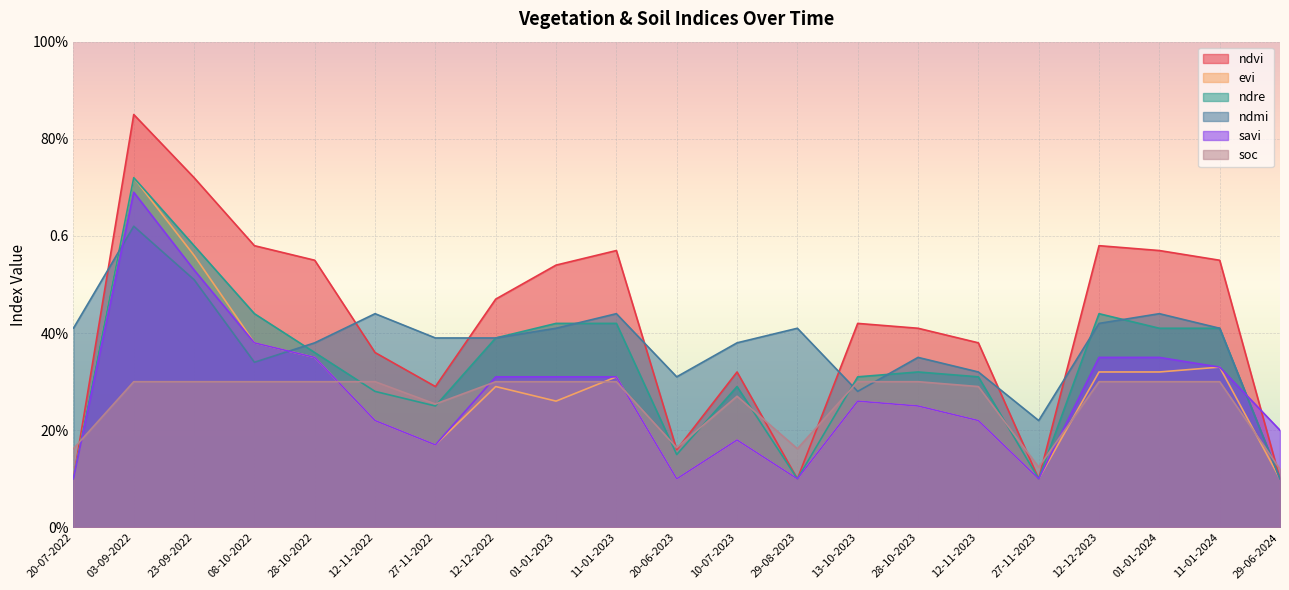

What is the minimum value shown in the chart?

0.1